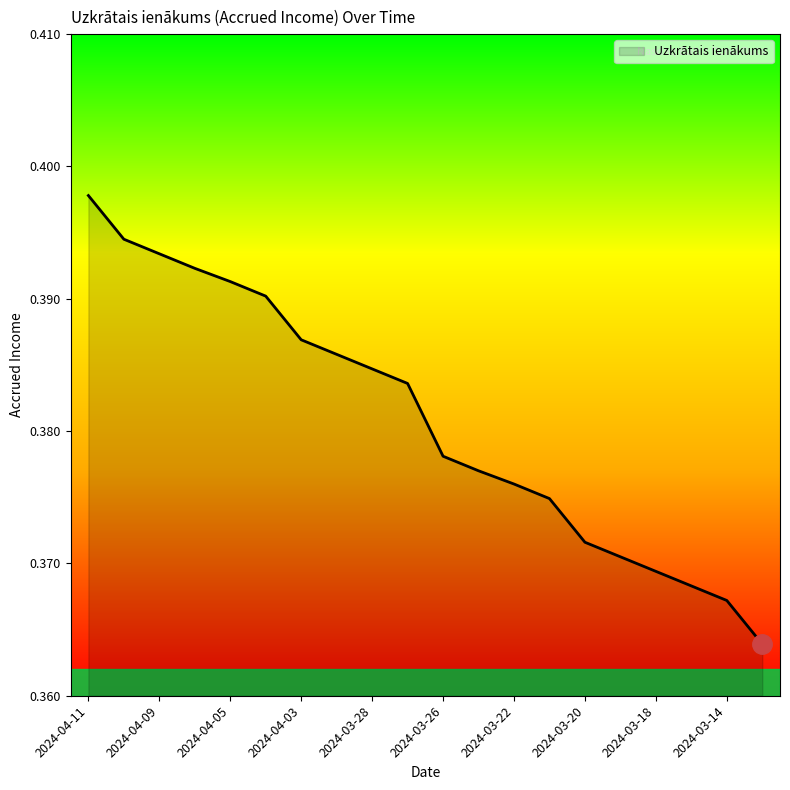

What is the label of the 17th point from the left?

2024-03-18